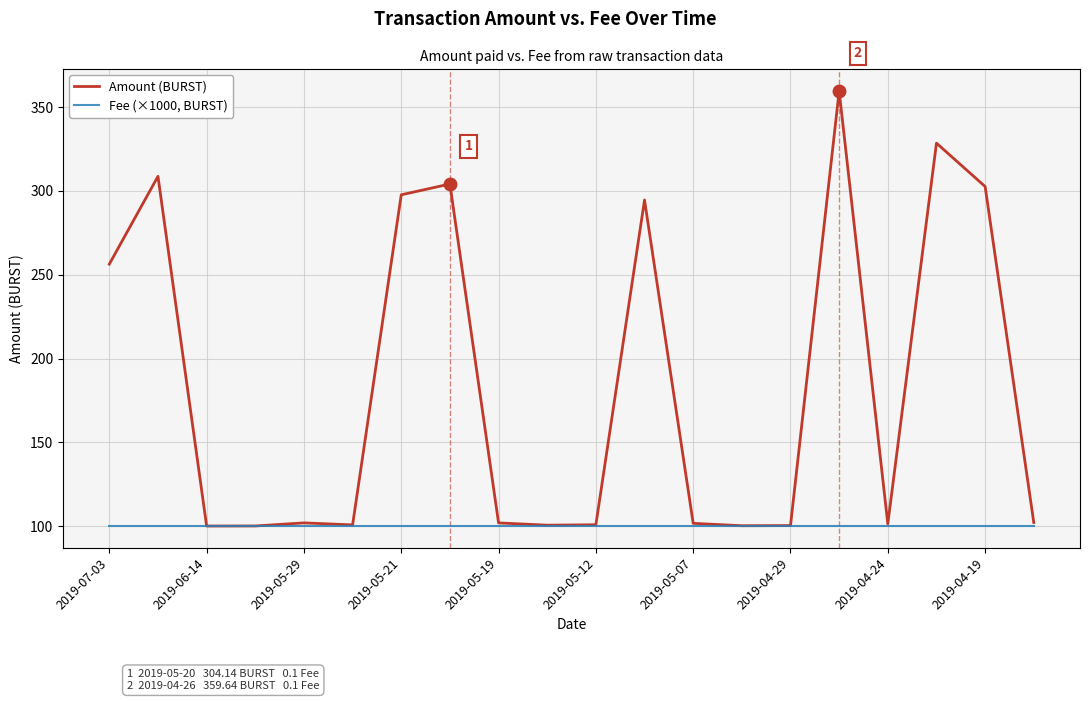

What is the smallest value displayed?

100.0